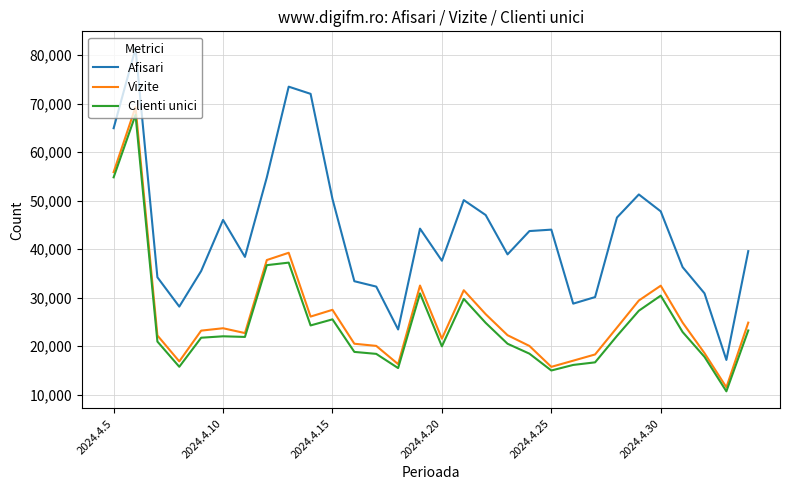

Which series has the largest total across all categories?

Afisari